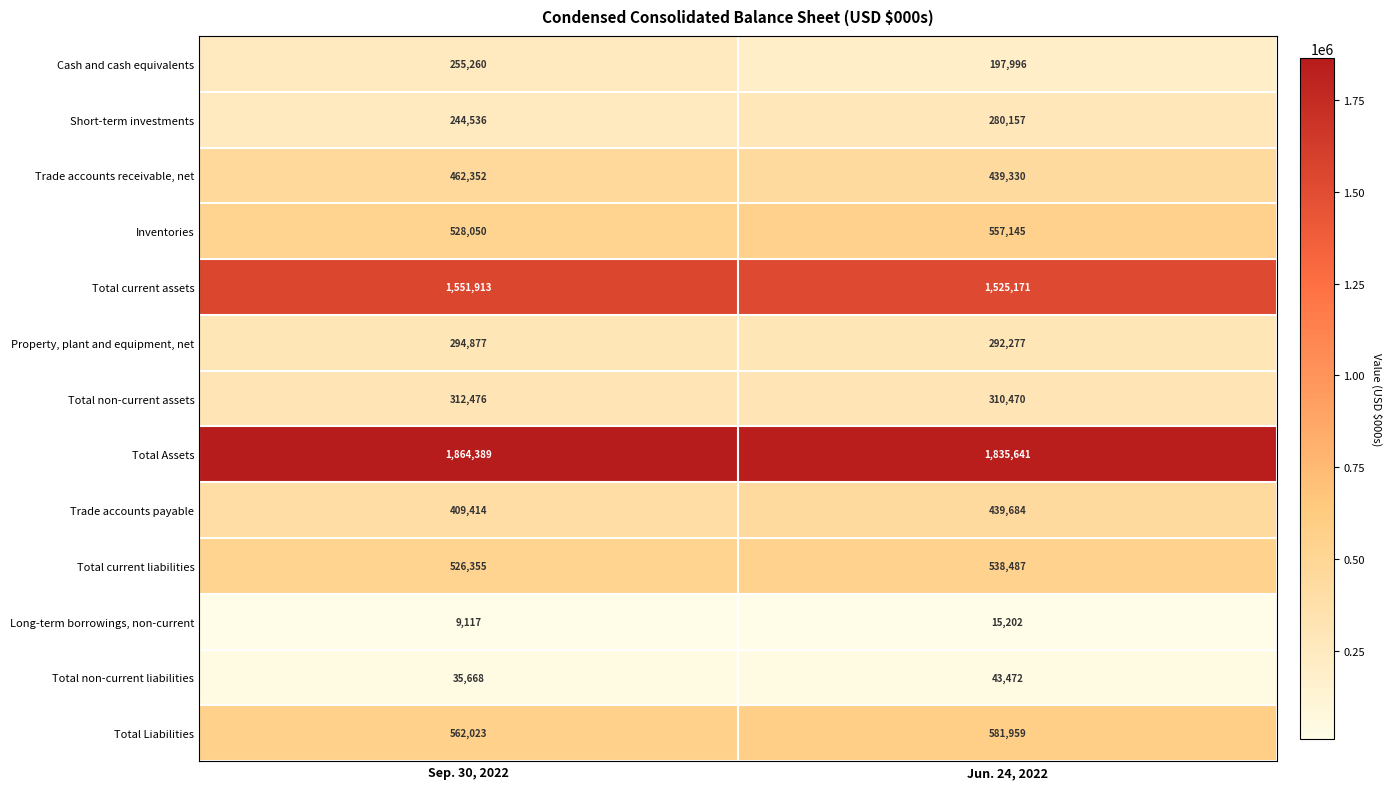

Rank the series at Jun. 24, 2022 from highest to lowest value.

Total Assets, Total current assets, Total Liabilities, Inventories, Total current liabilities, Trade accounts payable, Trade accounts receivable, net, Total non-current assets, Property, plant and equipment, net, Short-term investments, Cash and cash equivalents, Total non-current liabilities, Long-term borrowings, non-current